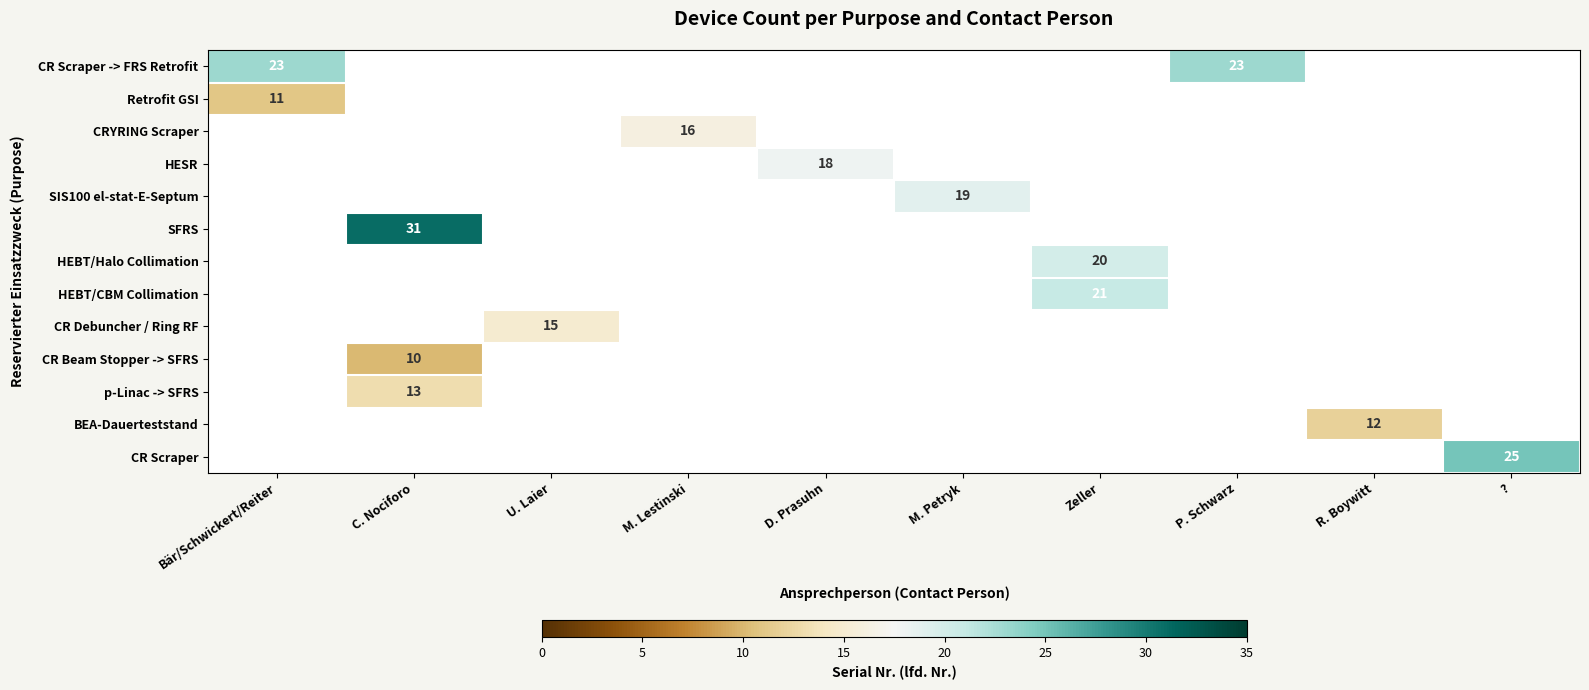

The value of HESR at D. Prasuhn is 11. True or false?

False